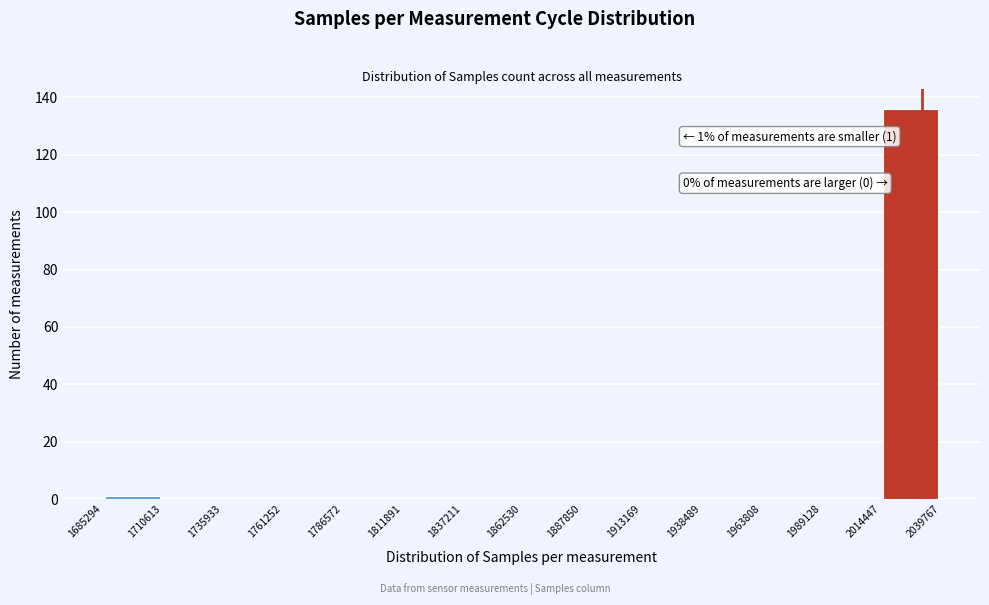

Over which range of the x-axis is the bar tallest?

2014447 to 2039767